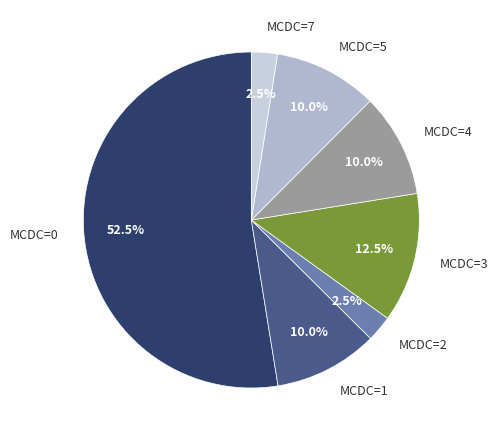

How many slices are in this pie chart?

7